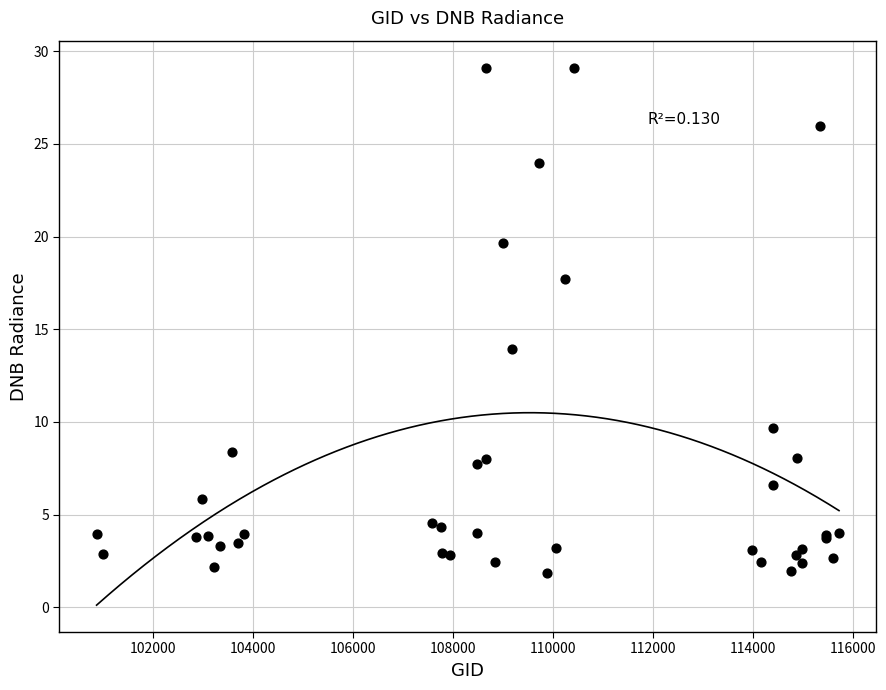

What Y value in the scatter plot is closest to 15?

13.9